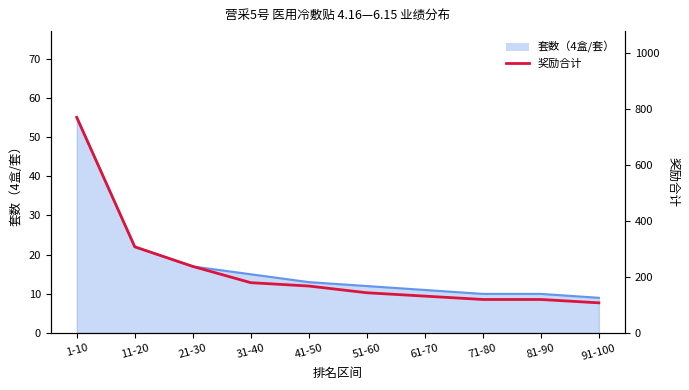

What is the label of the 1st point from the right?

91-100